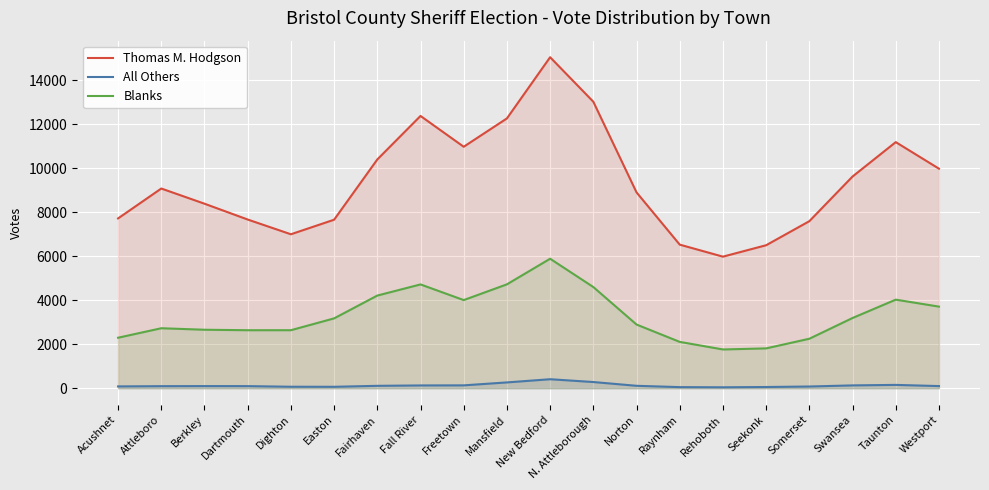

What are all the series names shown in the legend?

Thomas M. Hodgson, All Others, Blanks